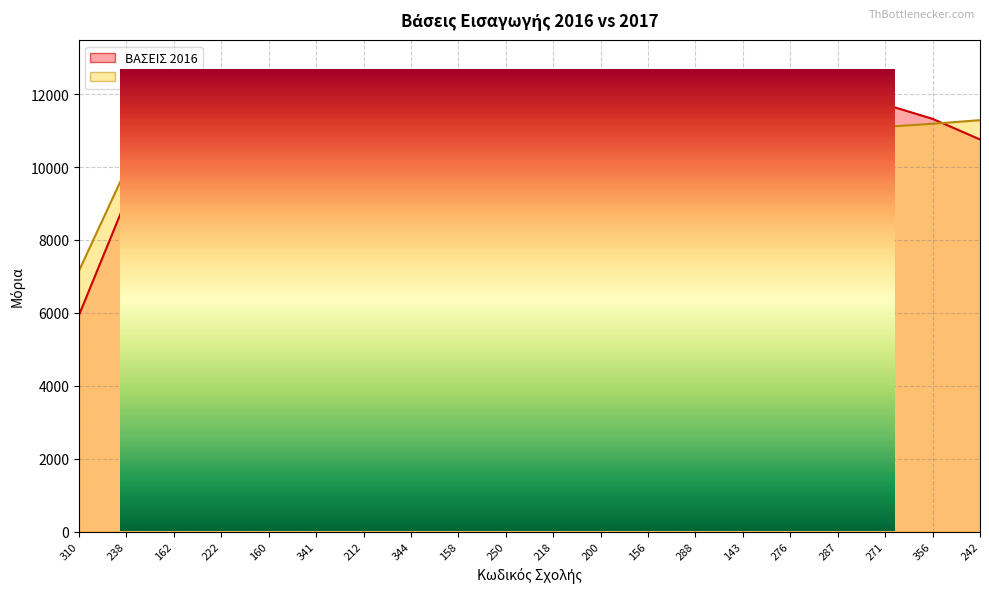

At which category does ΒΑΣΕΙΣ 2016 reach its first local peak?

238